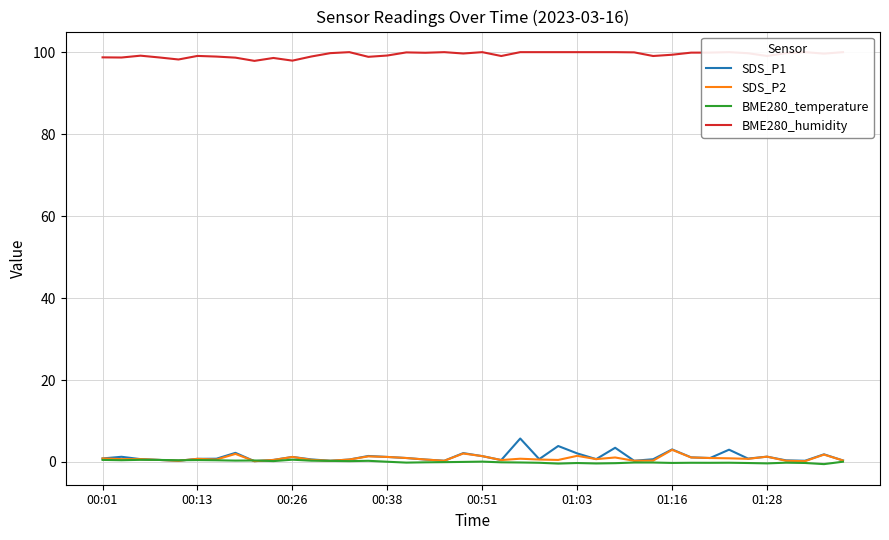

Between 01:16 and 28, which is larger?

01:16